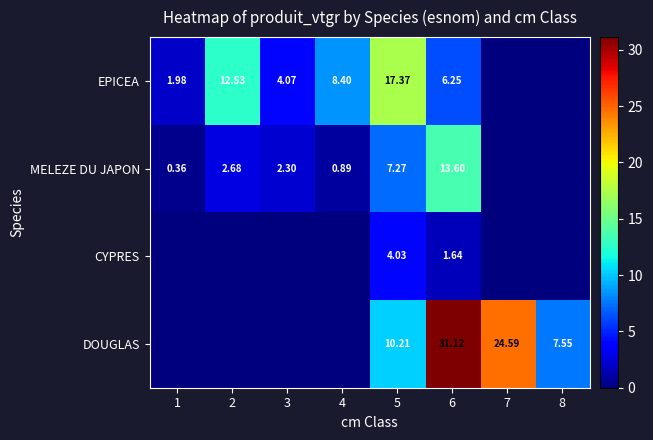

Between 5 and 6, which series saw the biggest shift?

DOUGLAS